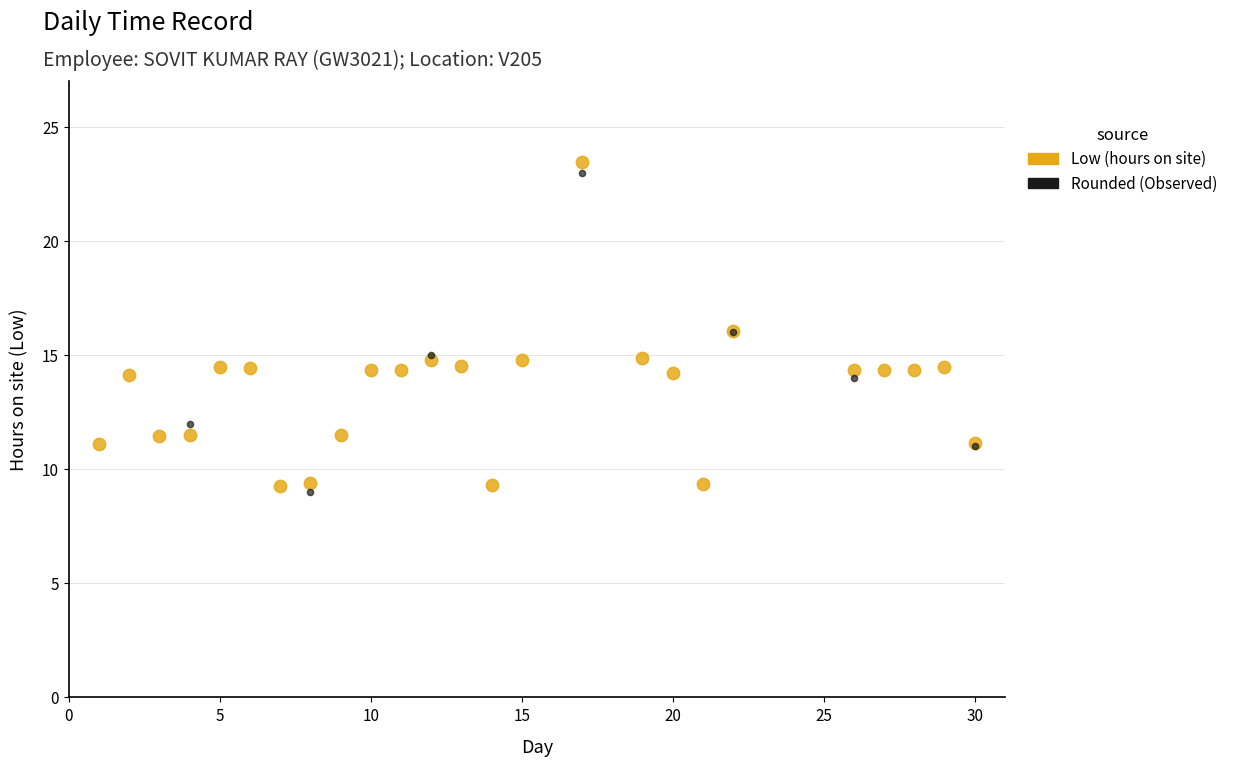

Which series has the widest spread of Y values?

Low (hours on site)